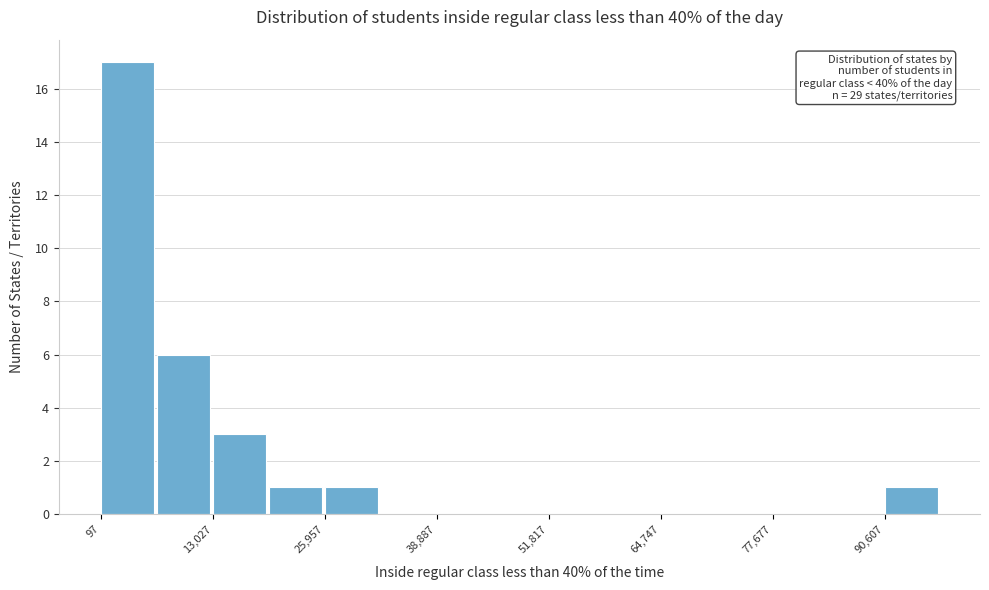

Read against the x-axis, roughly where is the centre of the tallest bar?

4000